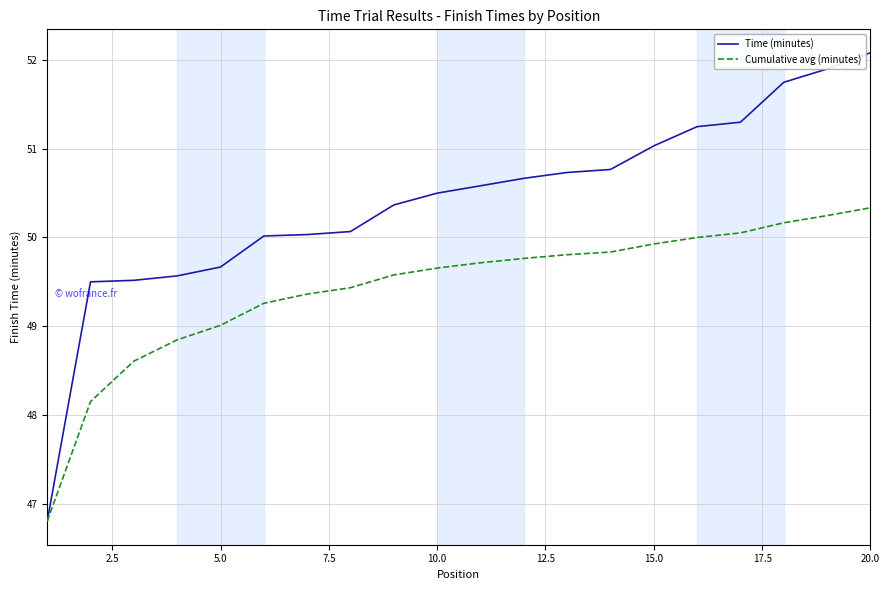

Which series has the largest range (max minus min)?

Time (minutes)